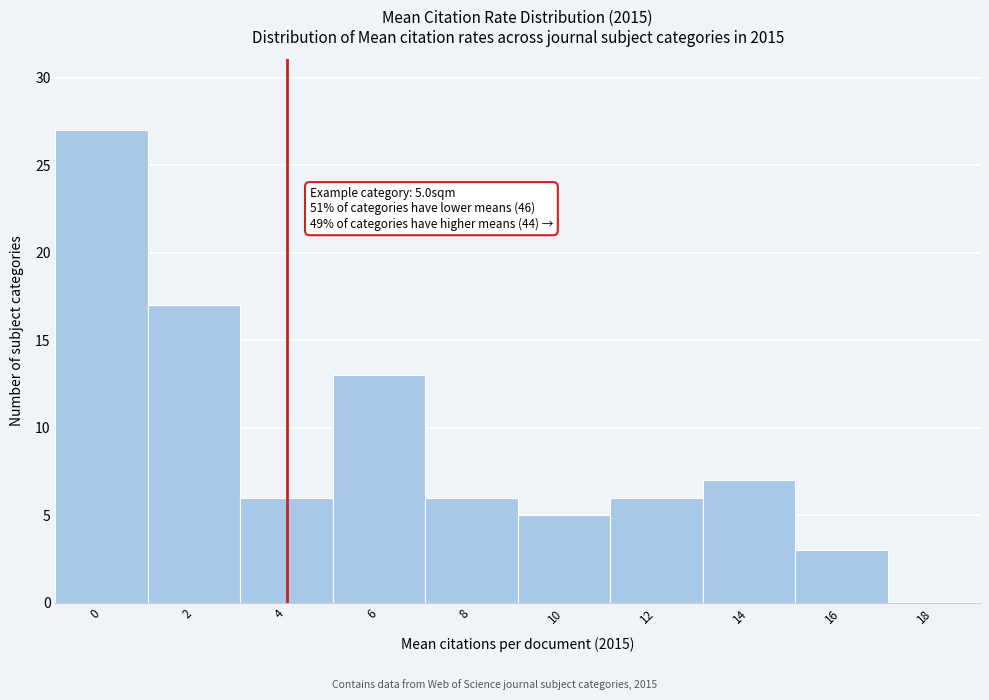

Reading left to right, extract all data points from this chart.

0=27	2=17	4=6	6=13	8=6	10=5	12=6	14=7	16=3	18=0